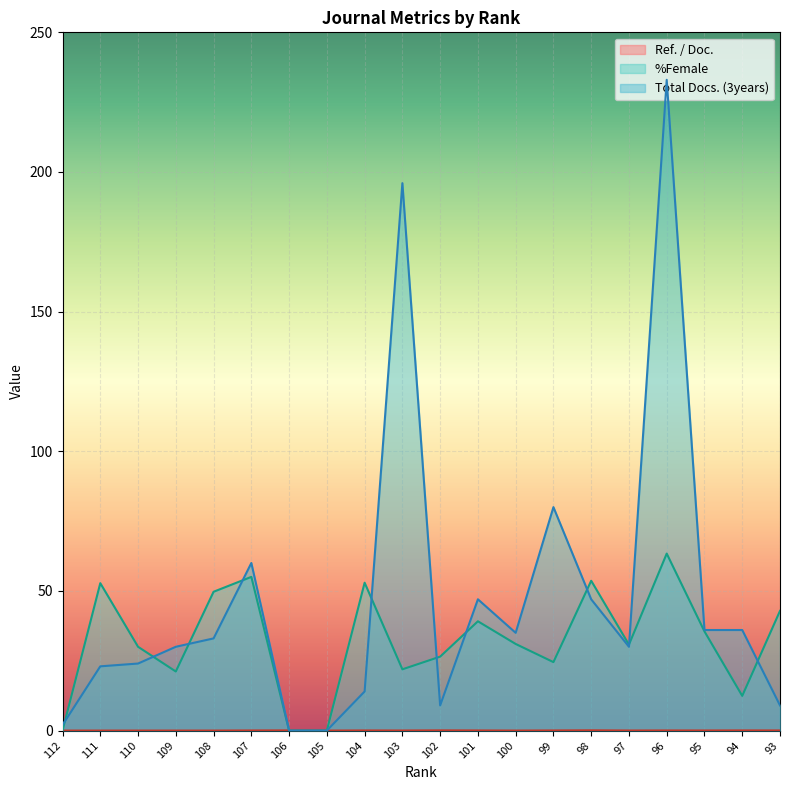

Reading left to right, transcribe all the data shown in this chart.

Ref. / Doc.: 112=0.0	111=0.0	110=0.0	109=0.0	108=0.0	107=0.0	106=0.1	105=0.0	104=0.0	103=0.0	102=0.1	101=0.0	100=0.0	99=0.0	98=0.1	97=0.0	96=0.0	95=0.0	94=0.1	93=0.0
%Female: 112=0.0	111=52.8	110=30.0	109=21.1	108=49.7	107=55.0	106=0.0	105=0.0	104=52.9	103=21.9	102=26.5	101=39.1	100=31.0	99=24.5	98=53.6	97=30.8	96=63.4	95=35.5	94=12.4	93=42.9
Total Docs. (3years): 112=2.0	111=23.0	110=24.0	109=30.0	108=33.0	107=60.0	106=0.0	105=0.0	104=14.0	103=196.0	102=9.0	101=47.0	100=35.0	99=80.0	98=47.0	97=30.0	96=233.0	95=36.0	94=36.0	93=9.0